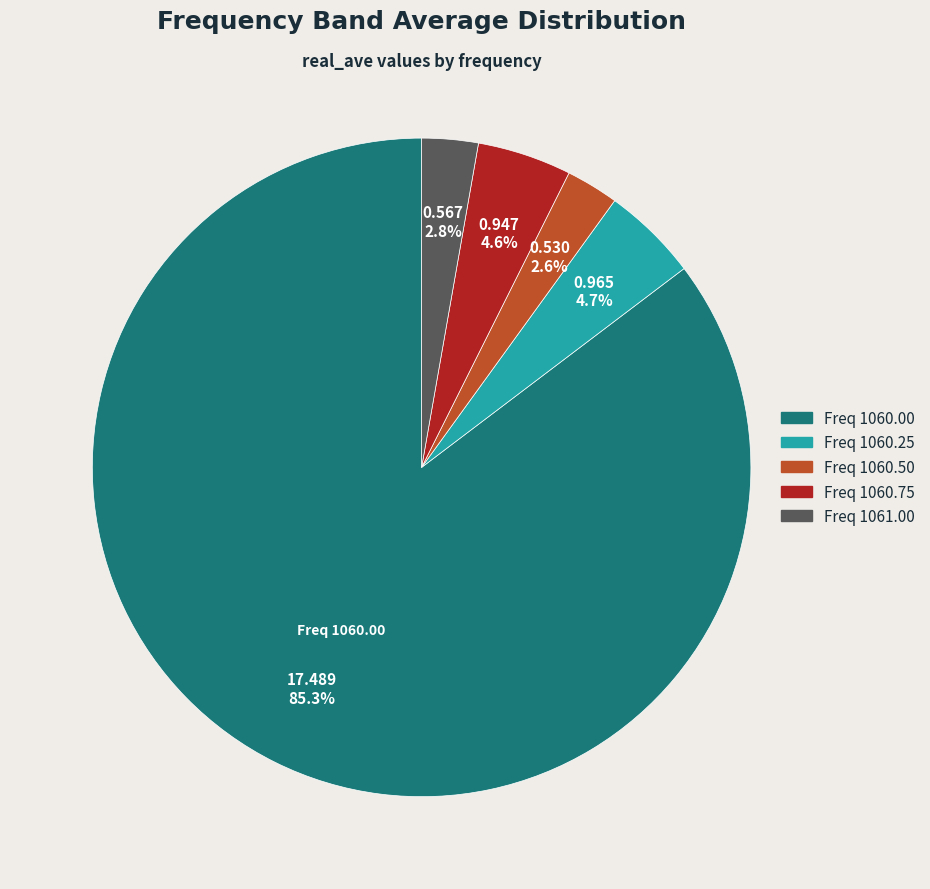

Between Freq 1060.75 and Freq 1061.00, which is larger?

Freq 1060.75